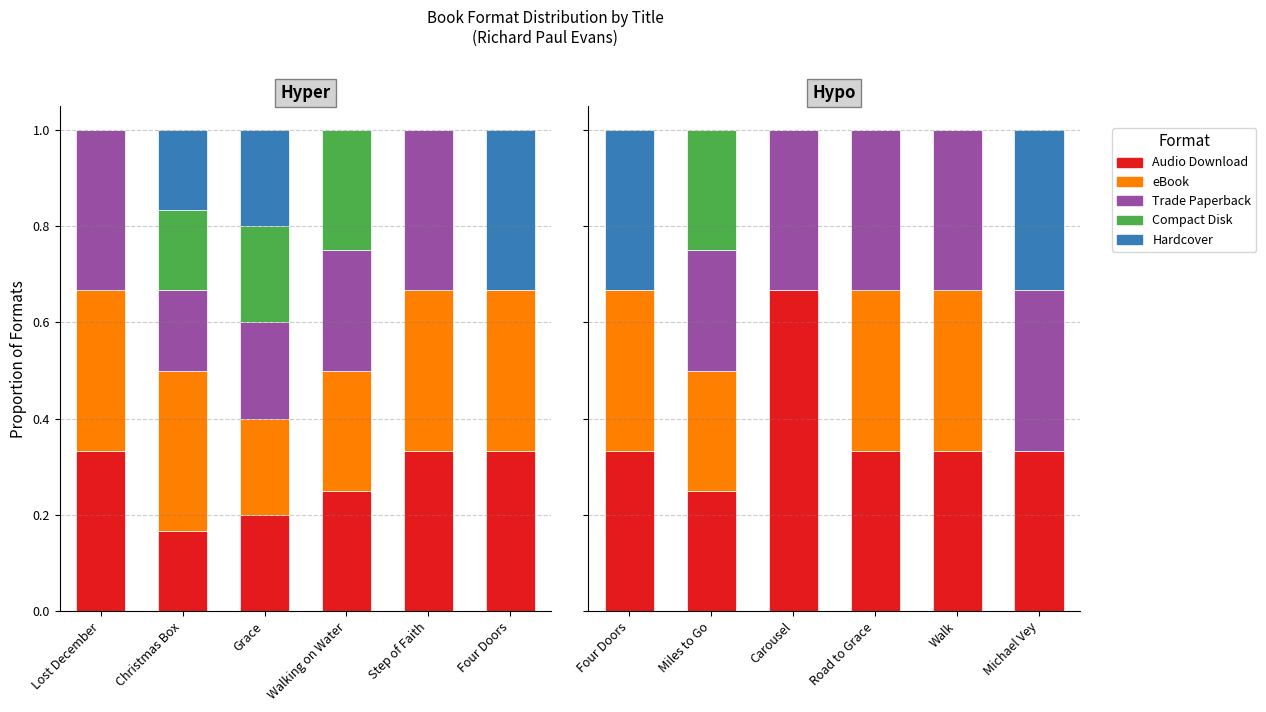

How many groups of bars are there?

6